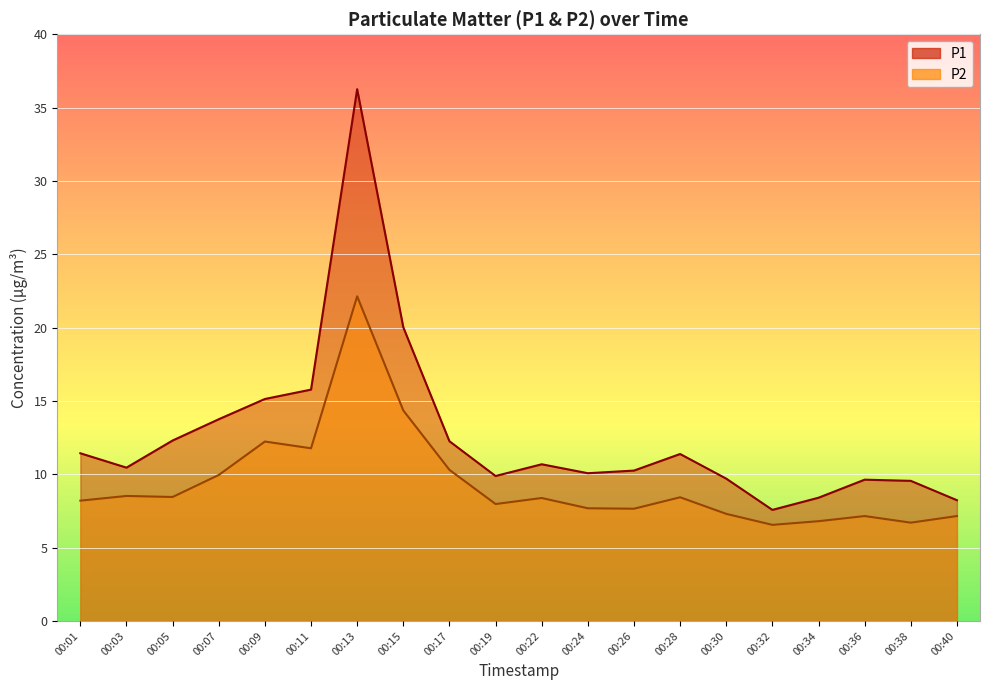

What is the value of the P1 point at the 14th from the left?

11.4